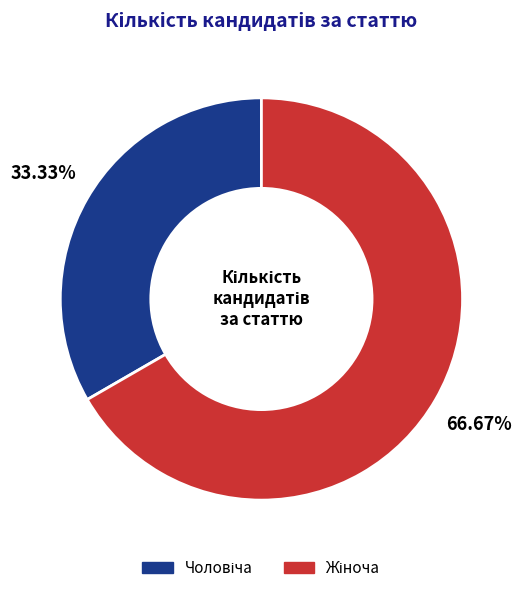

Is there any slice that represents more than half of the pie?

Yes